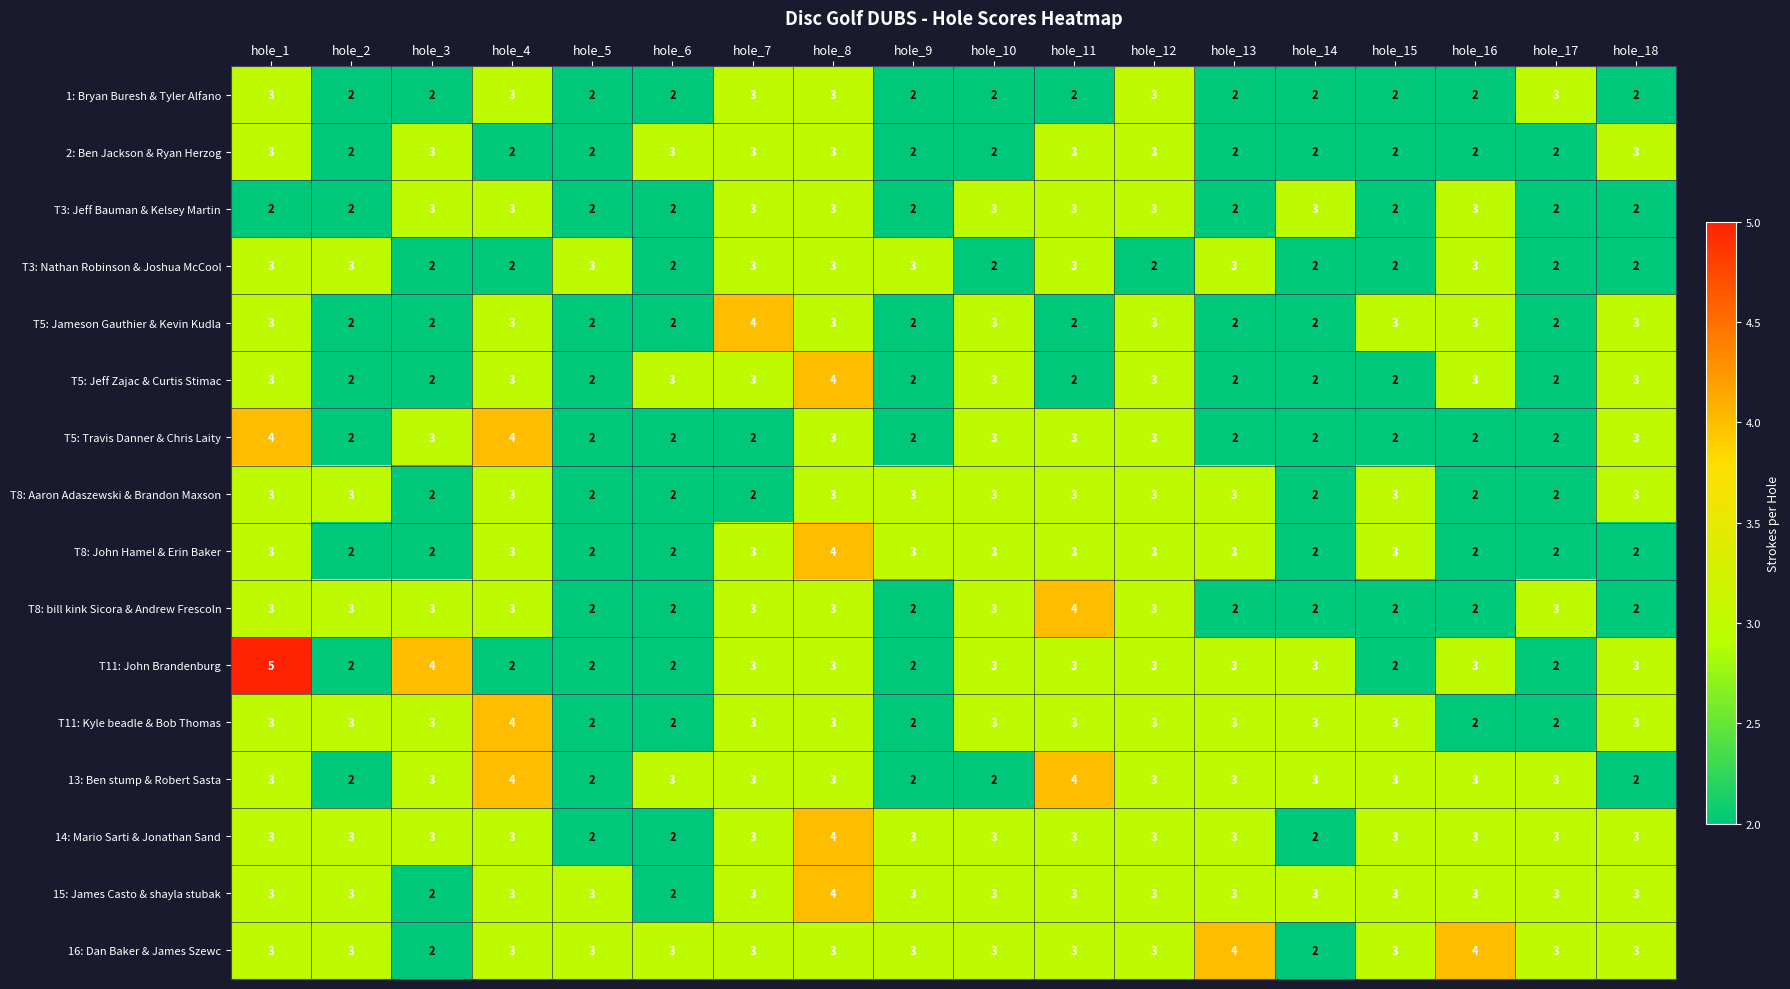

Which series has the widest spread of values?

T11: John Brandenburg